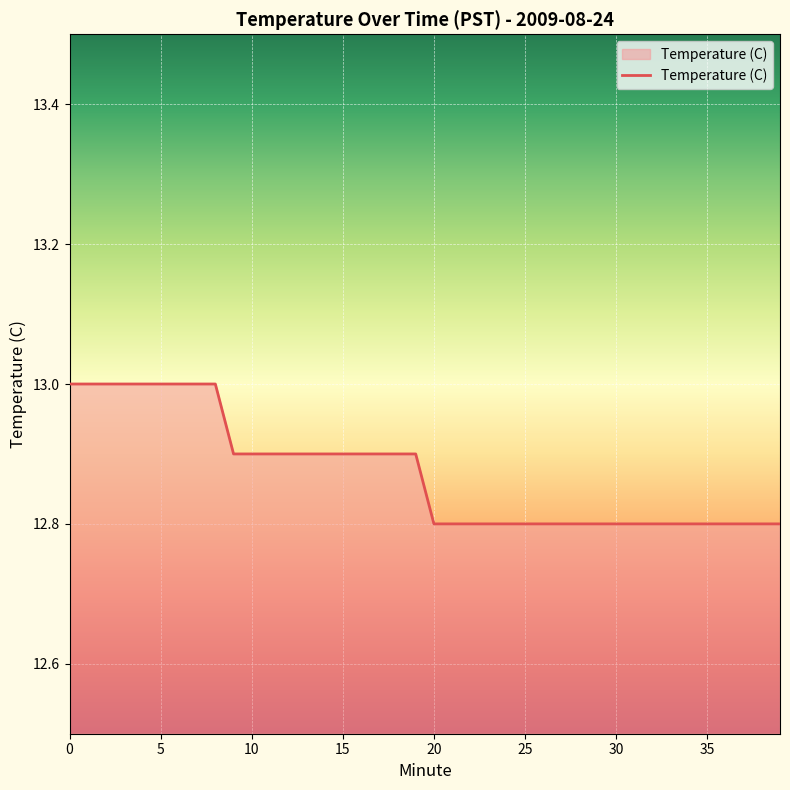

What is the difference between the second highest and second lowest values?

0.2